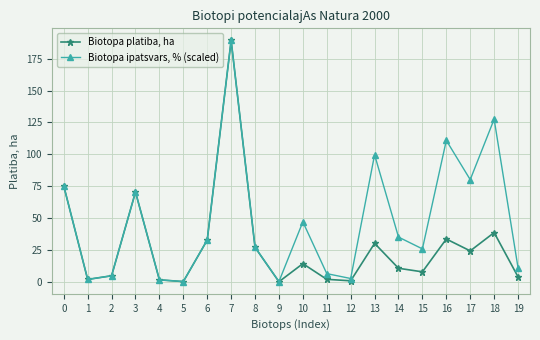

What is the greatest value displayed?

189.4